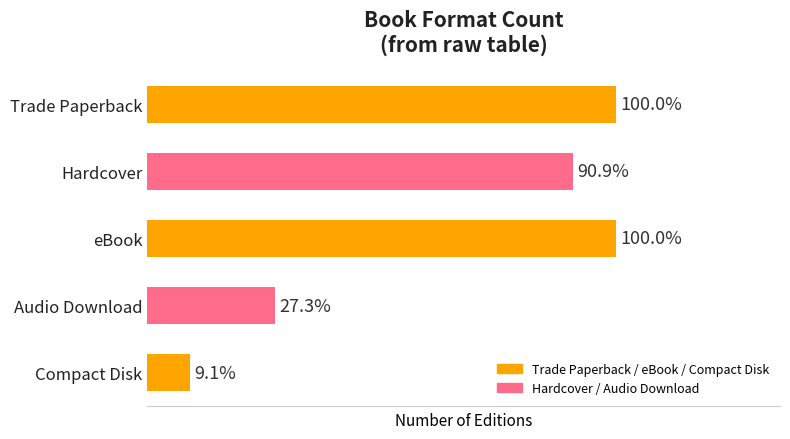

Are the bars horizontal?

Yes